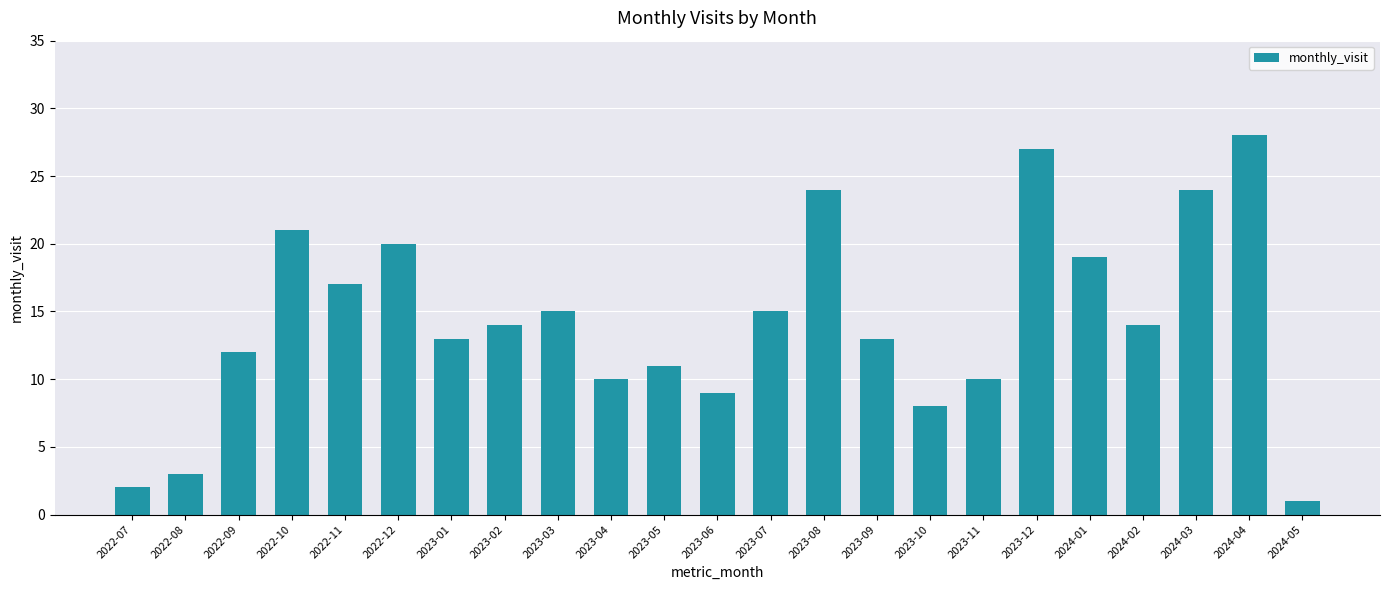

Reading left to right, what are all the values shown in this chart?

2022-07=2	2022-08=3	2022-09=12	2022-10=21	2022-11=17	2022-12=20	2023-01=13	2023-02=14	2023-03=15	2023-04=10	2023-05=11	2023-06=9	2023-07=15	2023-08=24	2023-09=13	2023-10=8	2023-11=10	2023-12=27	2024-01=19	2024-02=14	2024-03=24	2024-04=28	2024-05=1